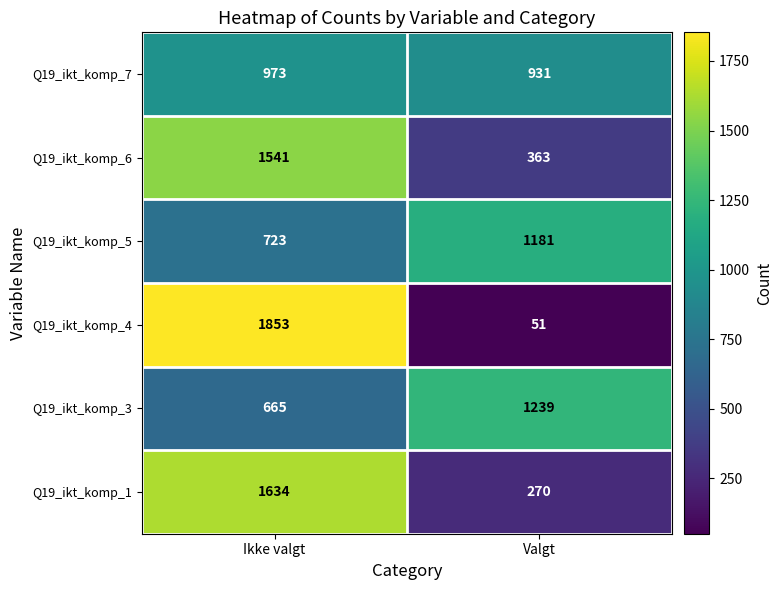

What is the sum of all Q19_ikt_komp_4 values?

1904